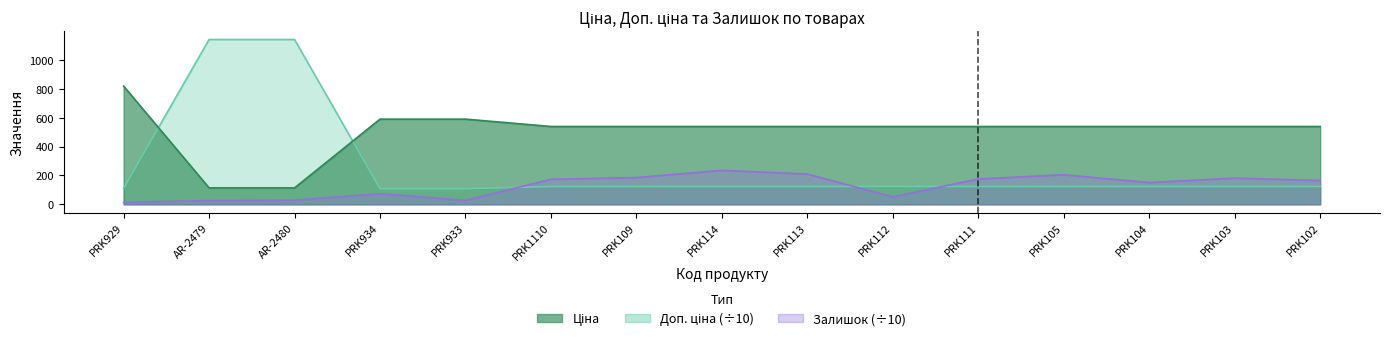

Reading right to left, list all the values displayed in this chart.

Ціна: 539.0	539.0	539.0	539.0	539.0	539.0	539.0	539.0	539.0	539.0	589.9	589.9	114.1	114.1	818.5
Доп. ціна: 123.5	123.5	123.5	123.5	123.5	123.5	123.5	123.5	123.5	123.5	108.2	108.2	1141.0	1141.0	110.9
Залишок: 165.4	181.6	150.9	204.7	175.8	51.9	209.9	235.4	185.5	173.4	27.4	73.7	29.0	26.0	14.0